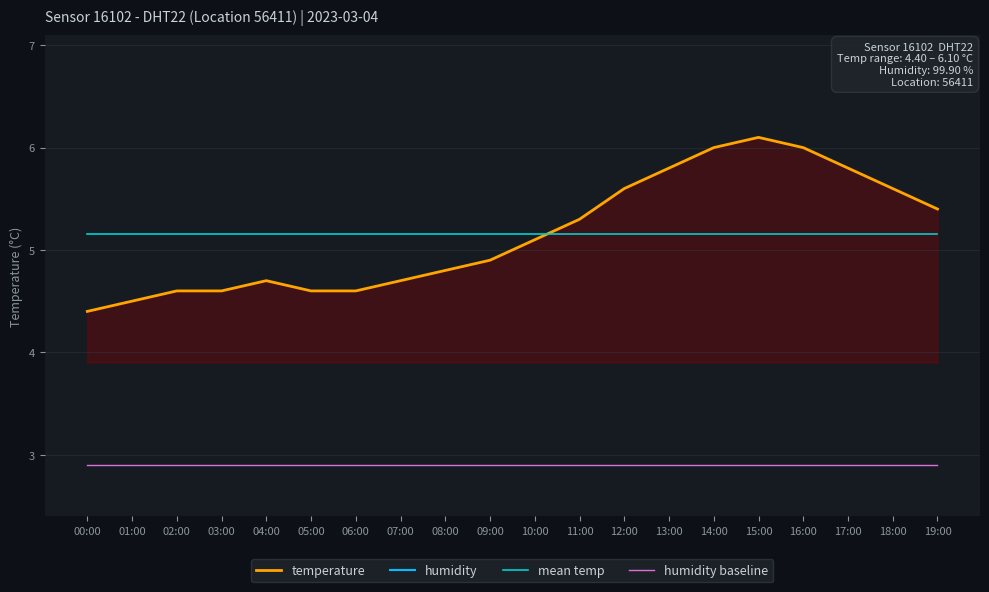

What is the sum of the temperature values at 17:00 and 04:00?

10.5